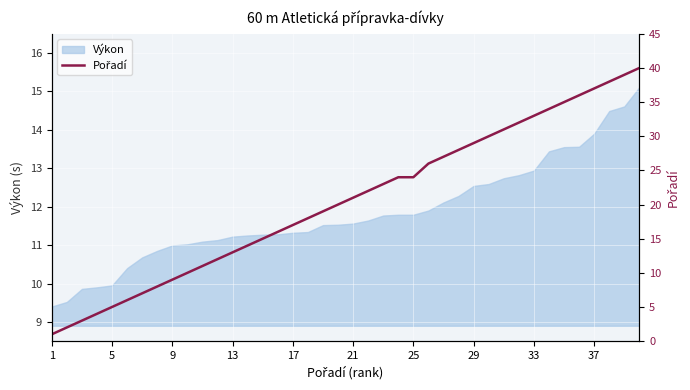

What is the maximum value for Výkon?

15.1